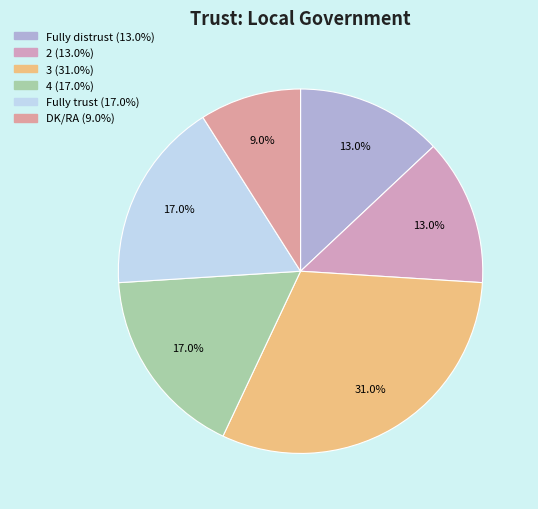

The 4 slice represents 24% of the pie. True or false?

False